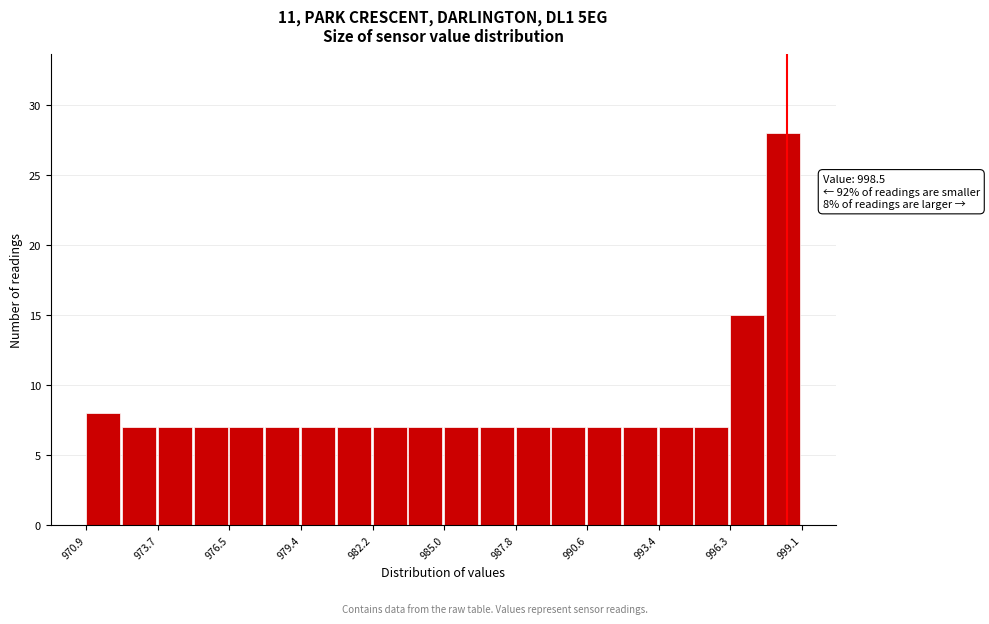

Read against the x-axis, roughly where is the centre of the tallest bar?

998.5